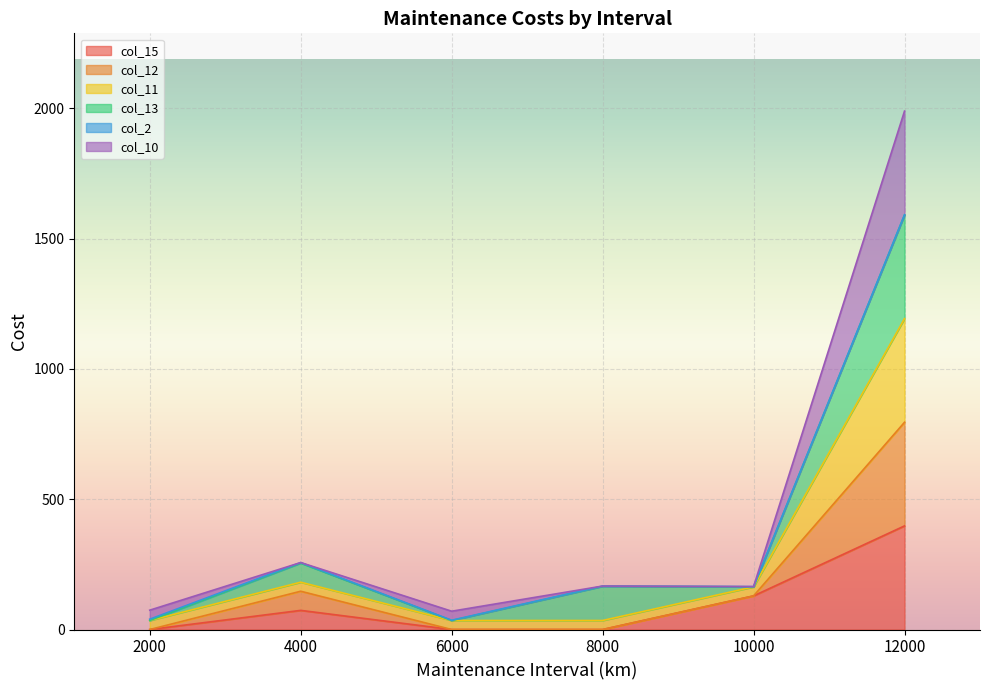

True or false: col_15 and col_11 intersect in this chart.

False